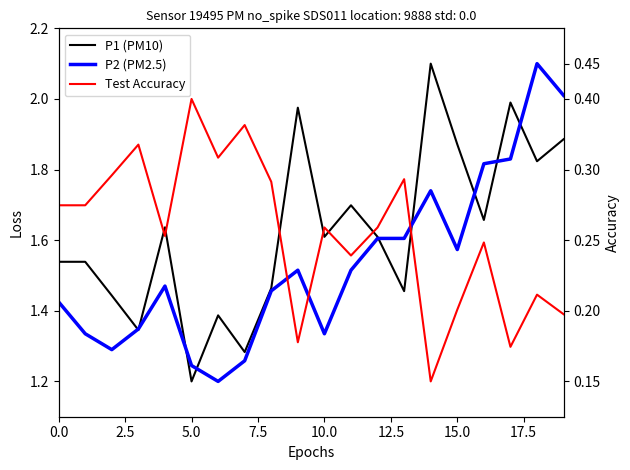

Is the value of P2 at 9 greater than the value of P1 at 12?

No